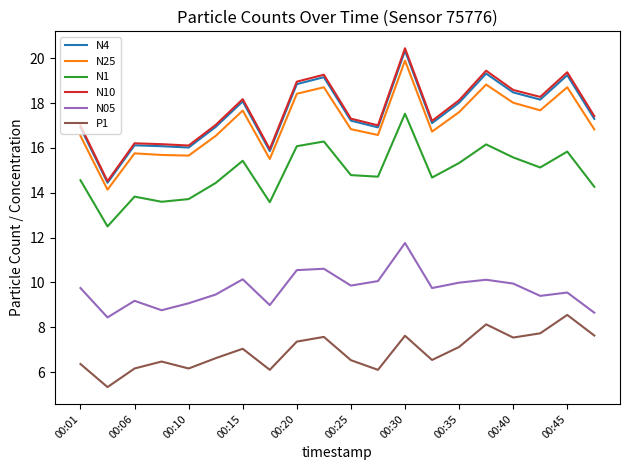

True or false: P1 and N1 cross at least once.

False